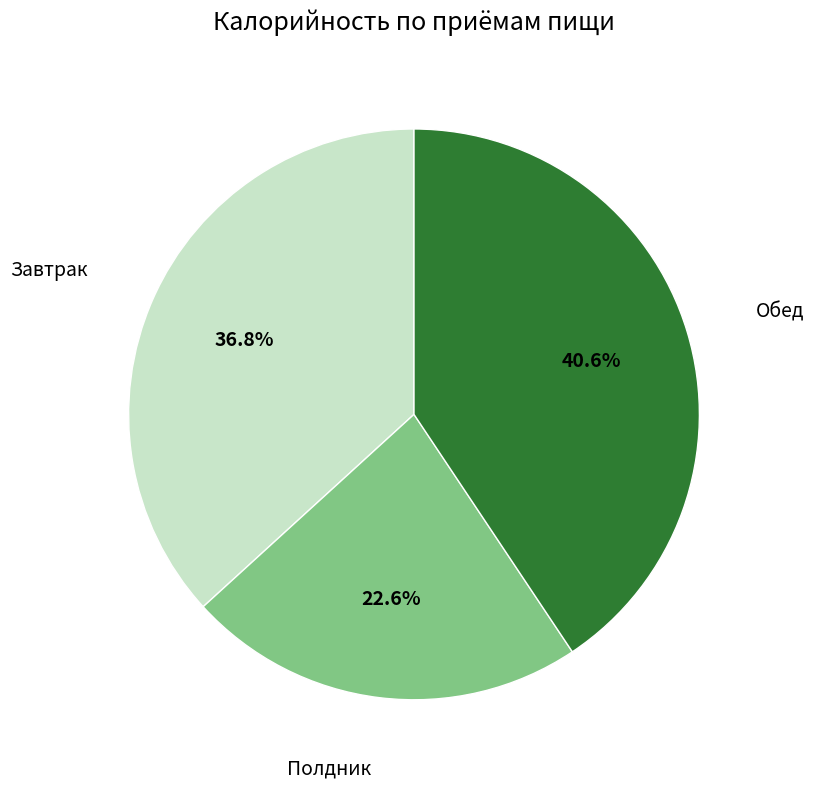

To the nearest percent, what is the difference between the largest and smallest slice percentages?

18%